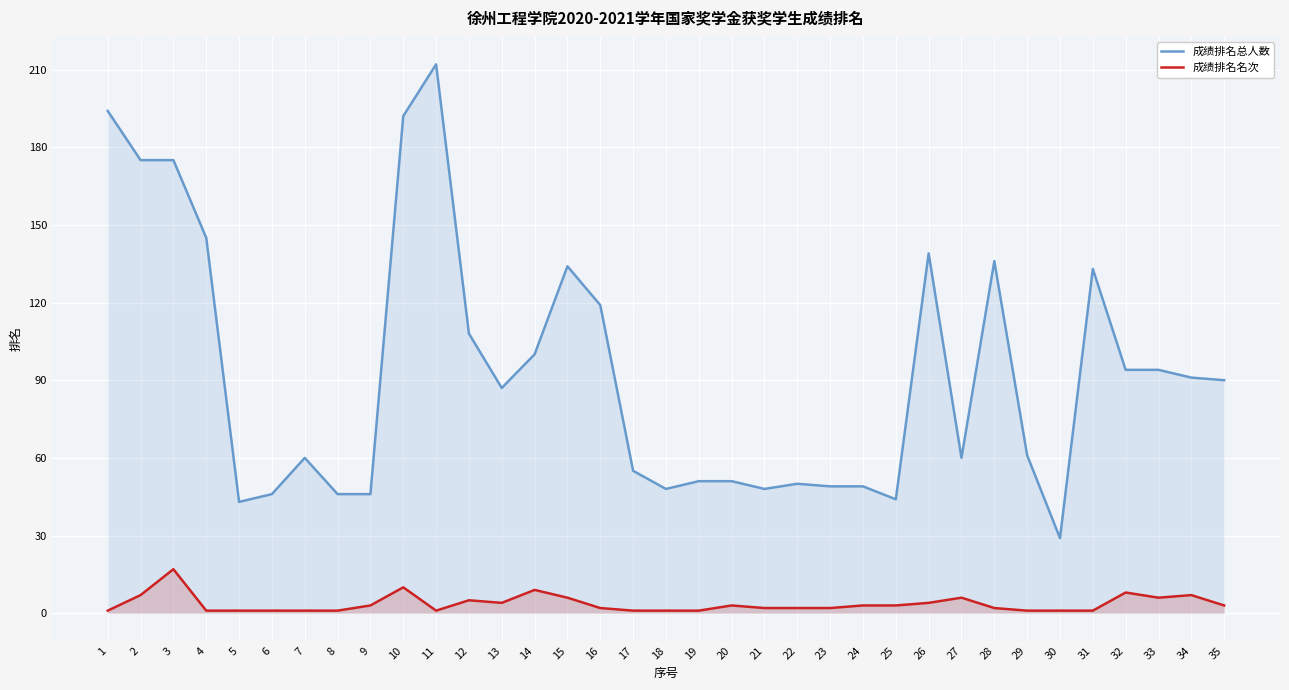

What are all the series names shown in the legend?

成绩排名总人数, 成绩排名名次